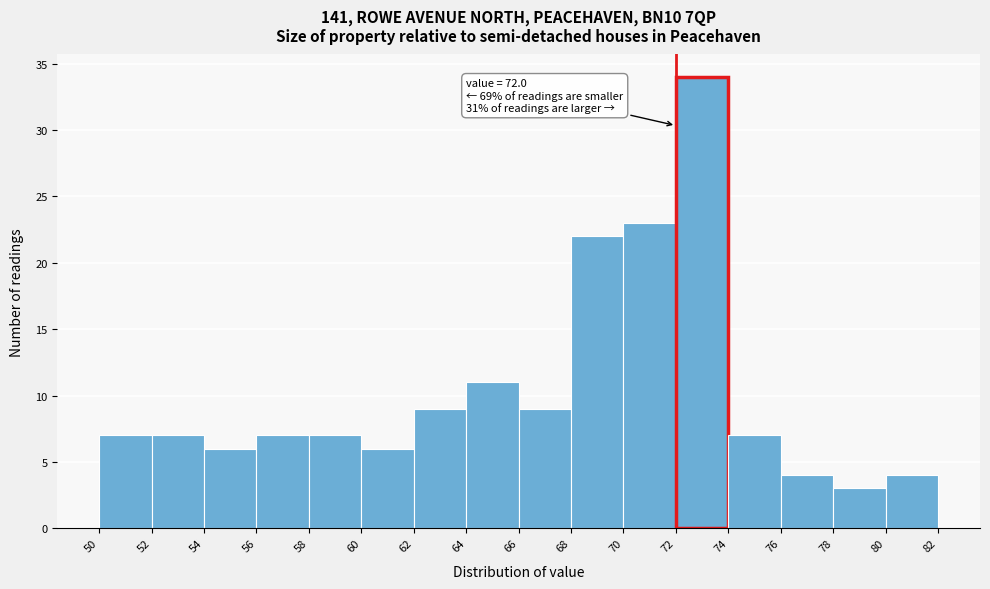

Which range on the x-axis has the tallest bar?

72 to 74